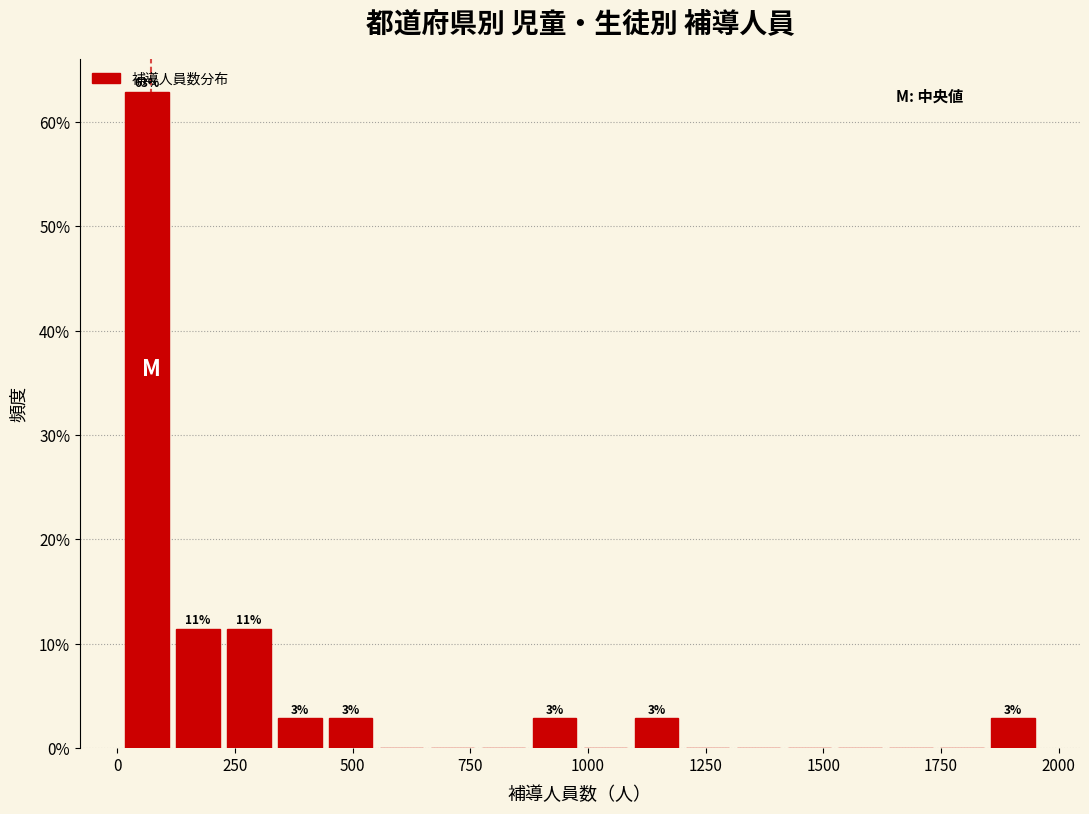

Read against the x-axis, roughly where is the centre of the tallest bar?

50